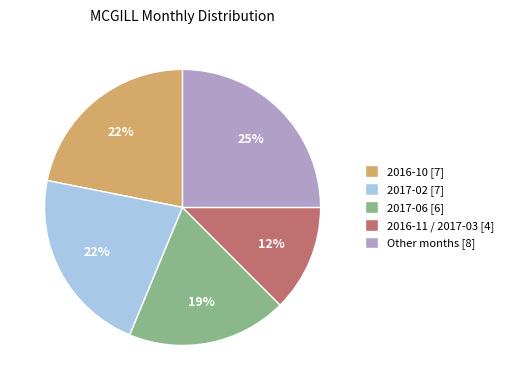

Which slice is the smallest?

2016-11 / 2017-03 [4]